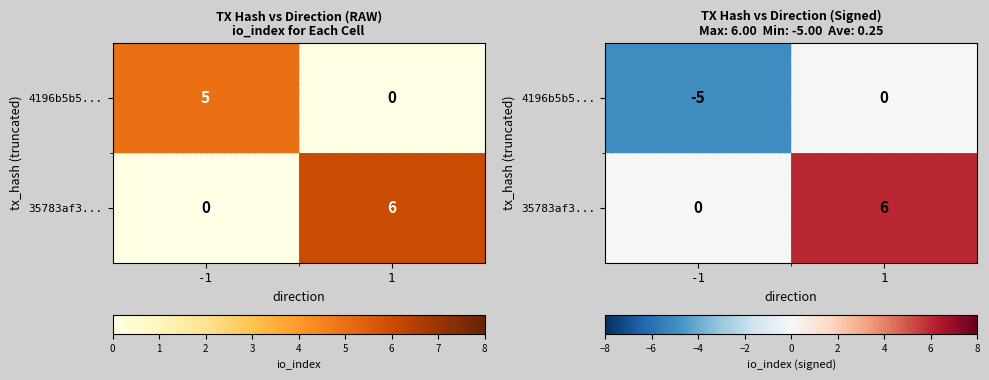

Between -1 and 1, which series saw the biggest shift?

35783af3...